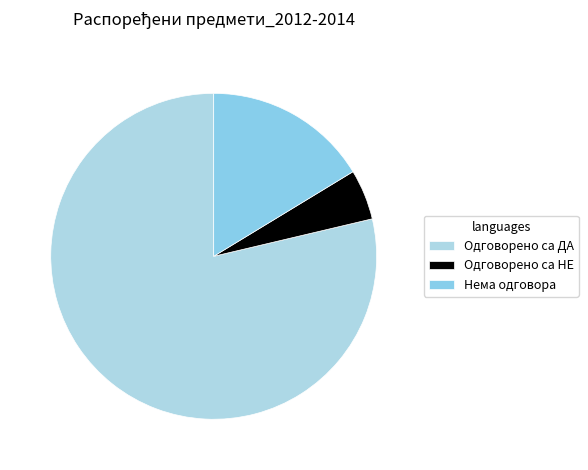

Count the number of slices in the pie.

3